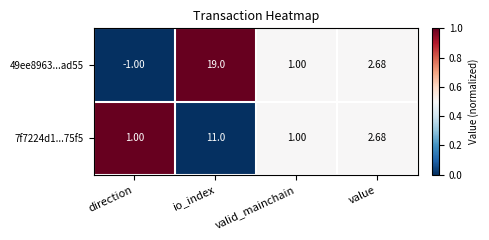

What is the spread (max minus min) of values at direction?

2.0